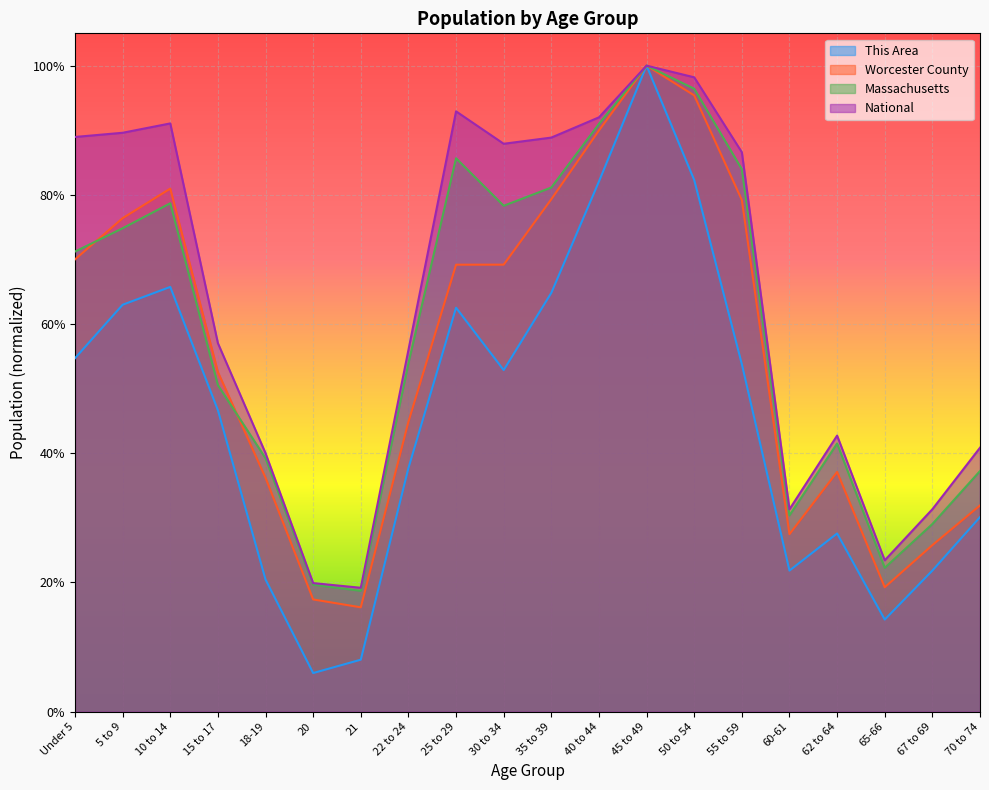

Where is the first local minimum for National?

21